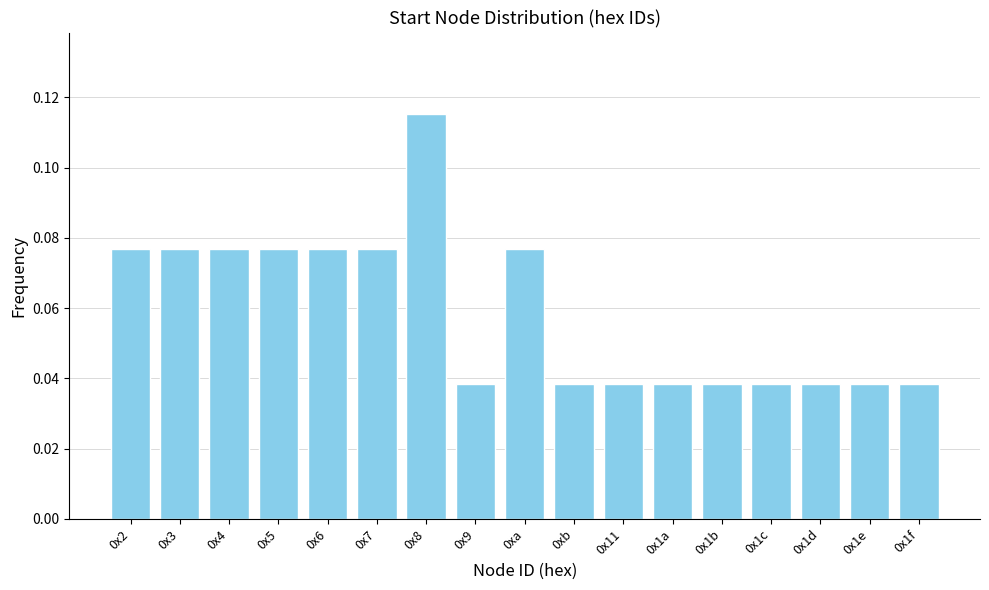

Is it true that the value at 0xa is 0.0?

False